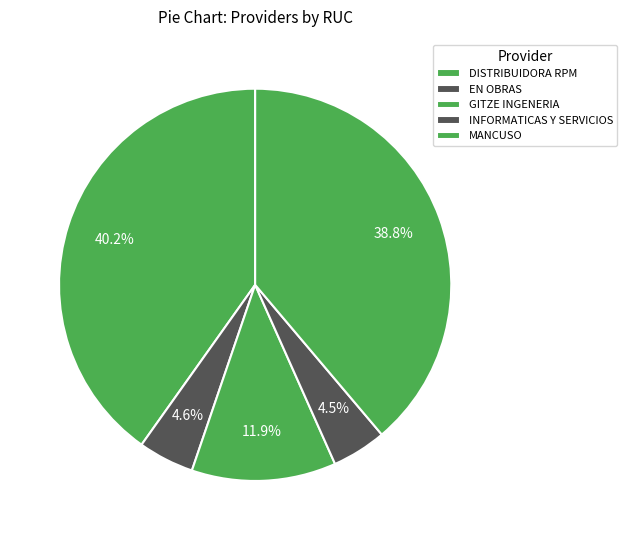

How many slices are in this pie chart?

5